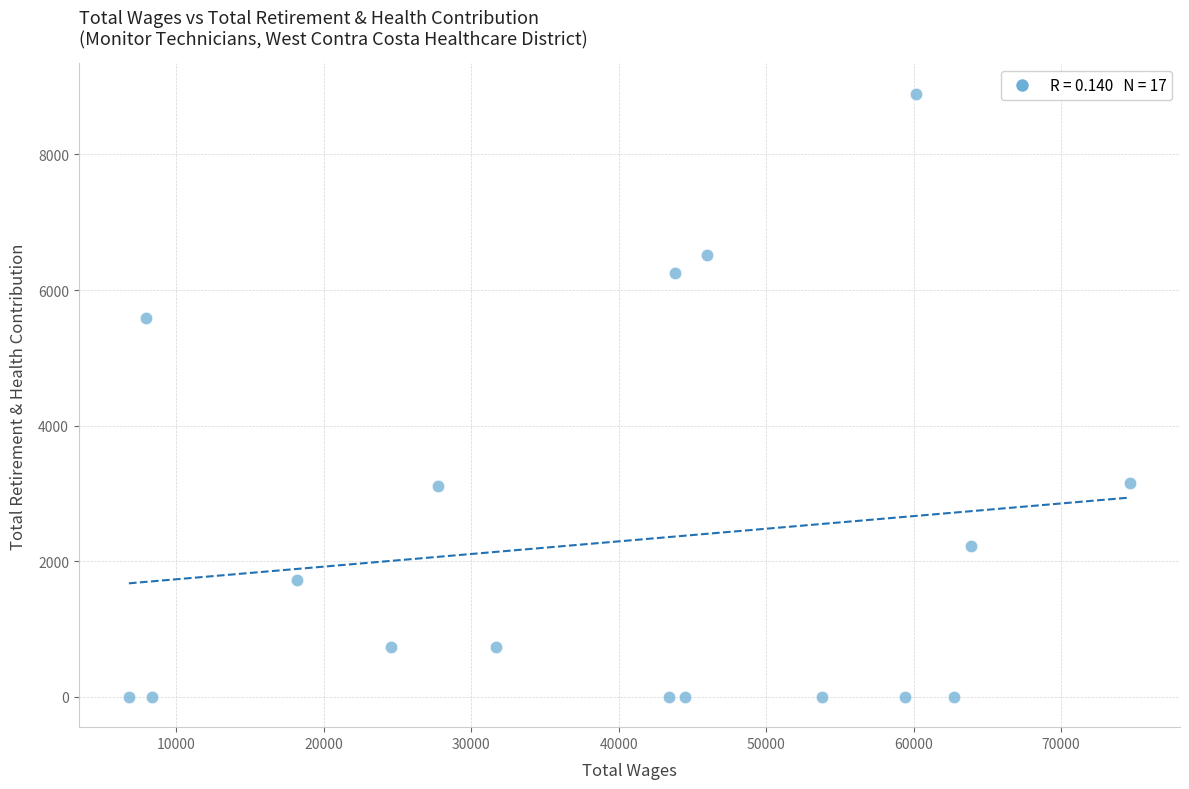

What is the range of X values (max minus min)?

67881